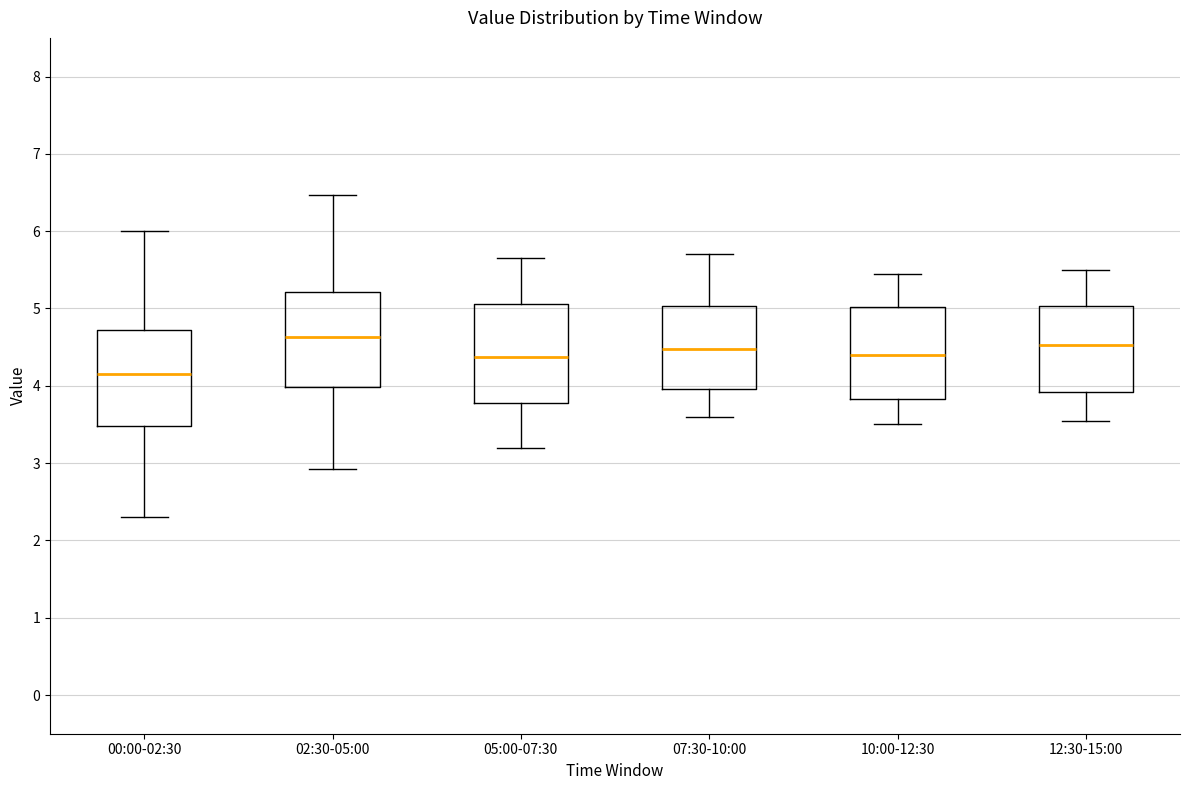

Where is the upper edge of the box for 05:00-07:30 on the y-axis? The values are not printed on the chart, so give them approximately, as read against the axis.

5.1